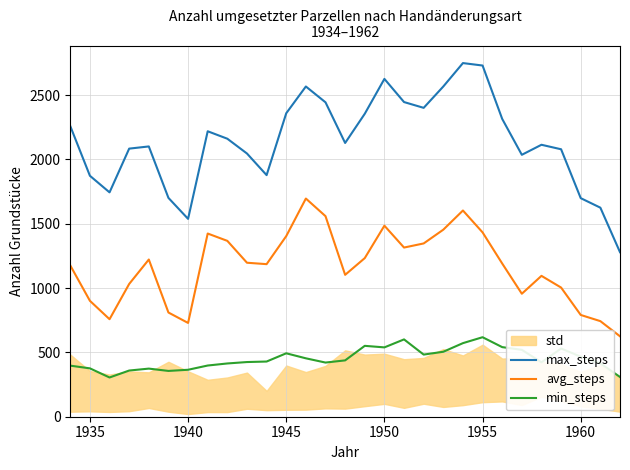

What is the lowest value of the avg_steps series?

625